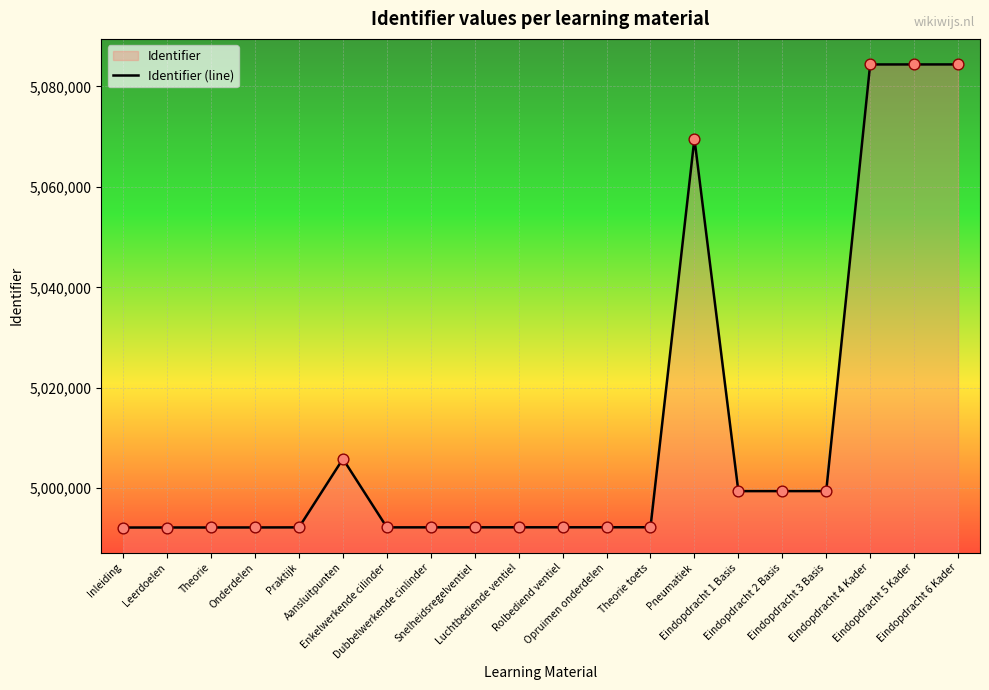

Between Eindopdracht 4 Kader and Aansluitpunten, which is larger?

Eindopdracht 4 Kader